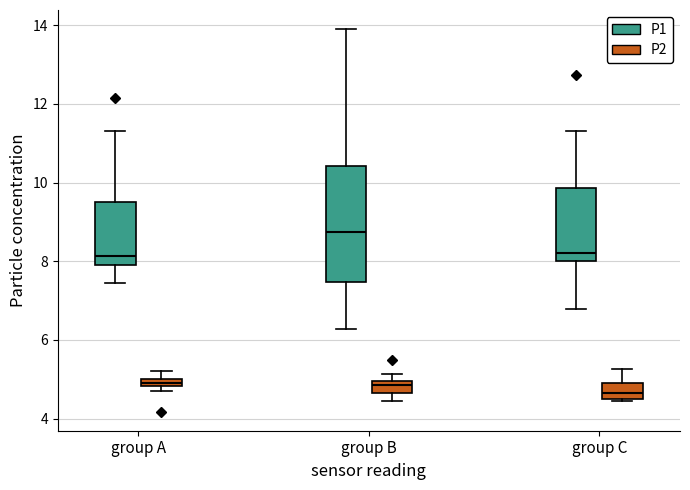

Which box is the tallest, from its lower edge to its upper edge?

group B (P1)